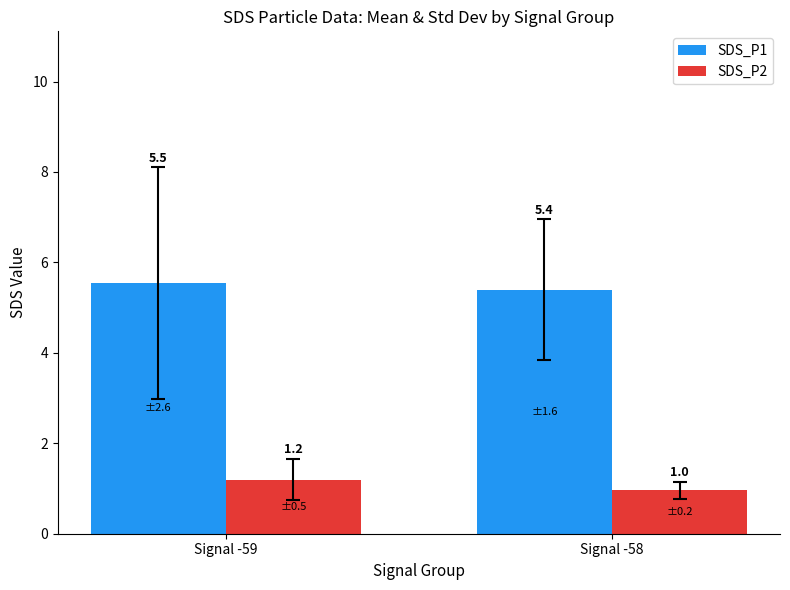

List the series in order of their peak value, lowest first.

SDS_P2, SDS_P1